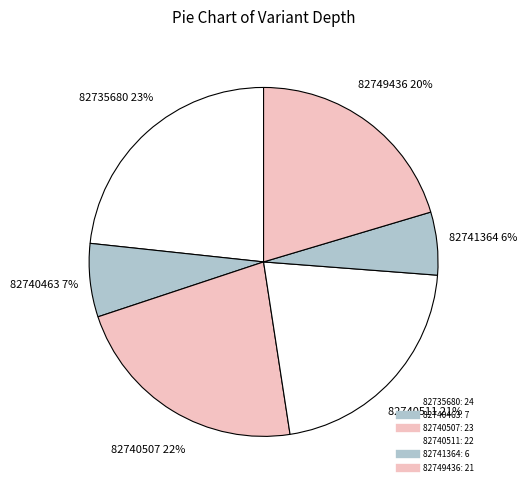

Is 82749436 the majority of the pie?

No